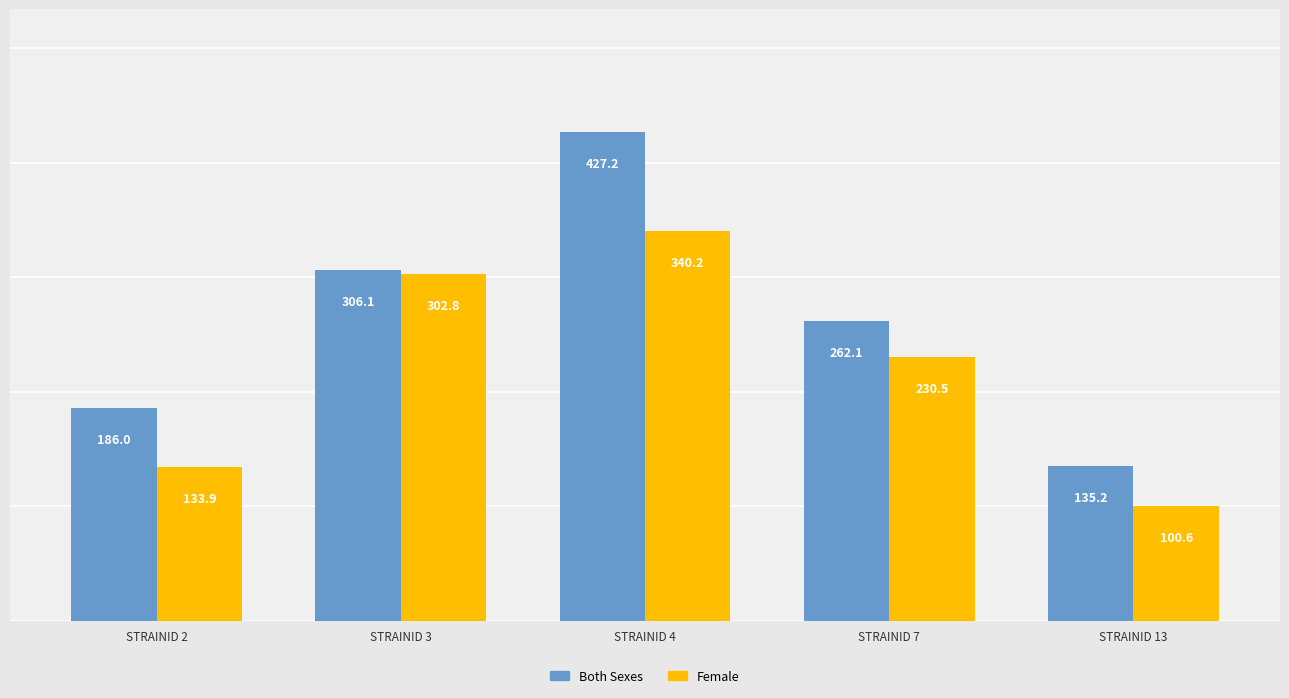

What is the total value across all series at STRAINID 4?

767.4